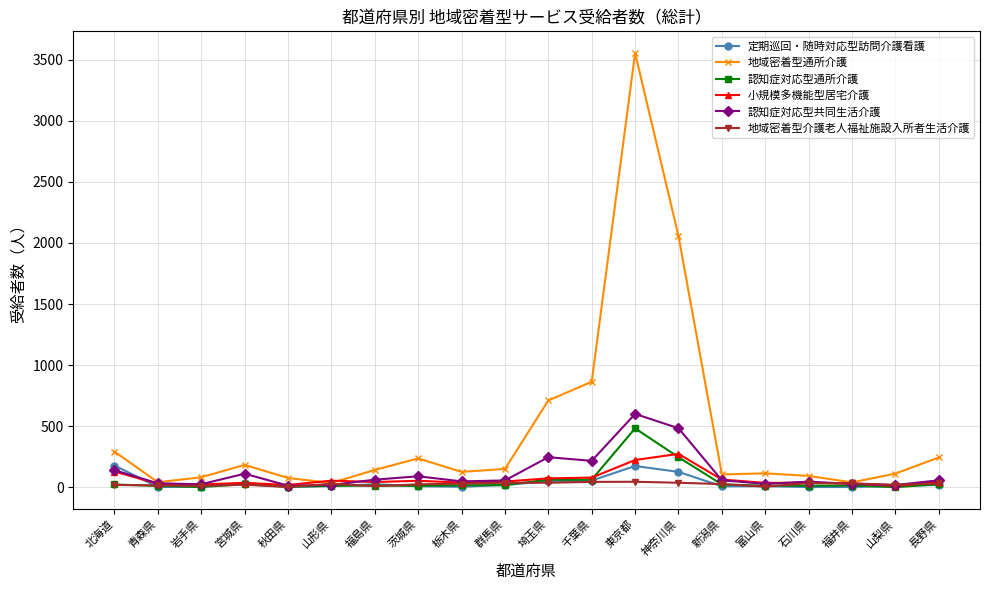

In 定期巡回・随時対応型訪問介護看護, how many points are higher than both neighbors (excluding endpoints)?

4